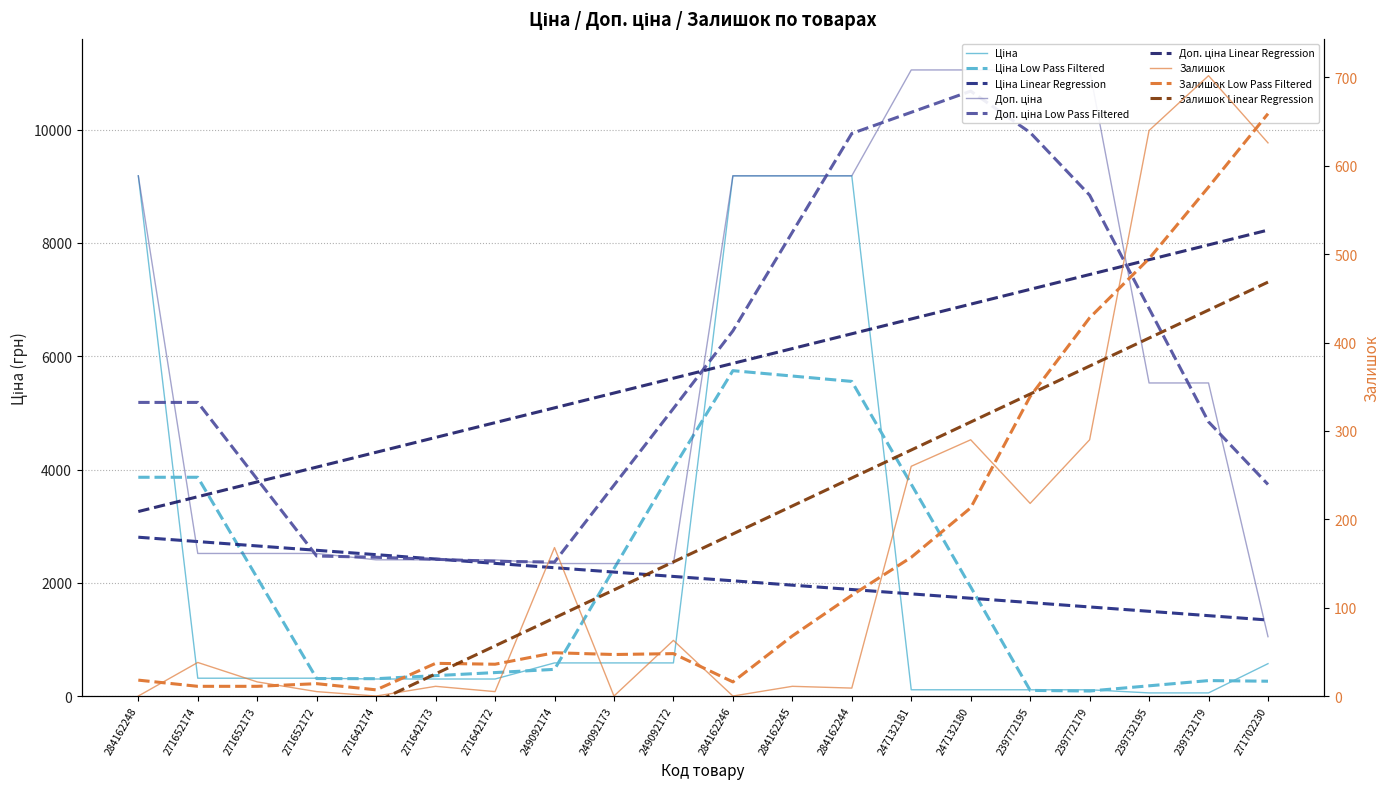

How many distinct data groups are displayed?

3